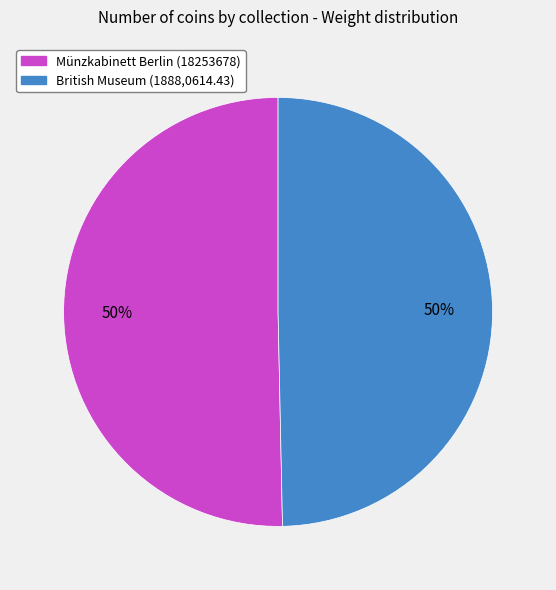

How many slices are in this pie chart?

2